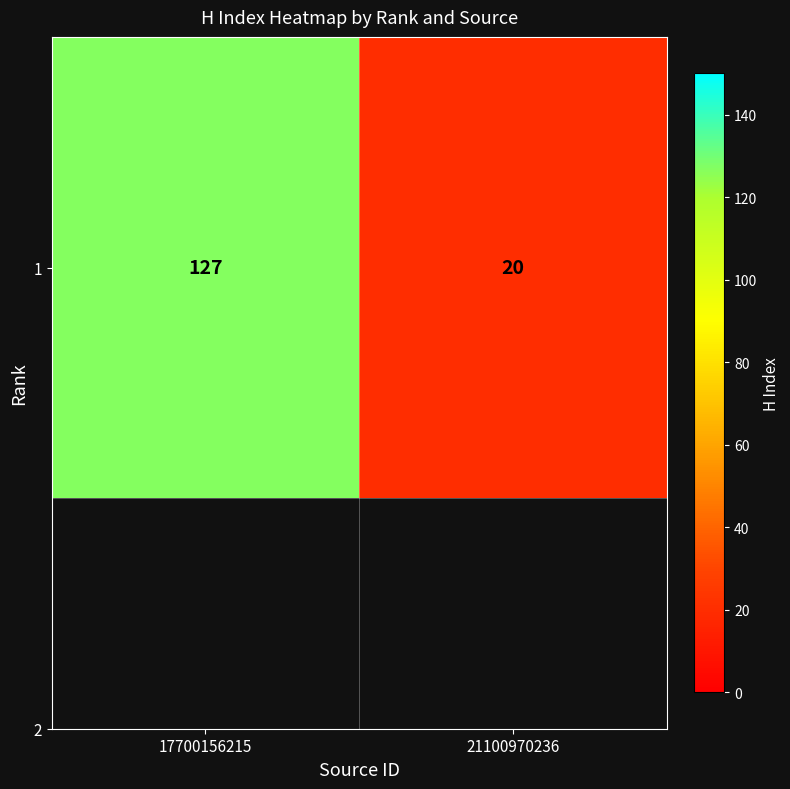

List the labels in order of value, smallest first.

21100970236, 17700156215